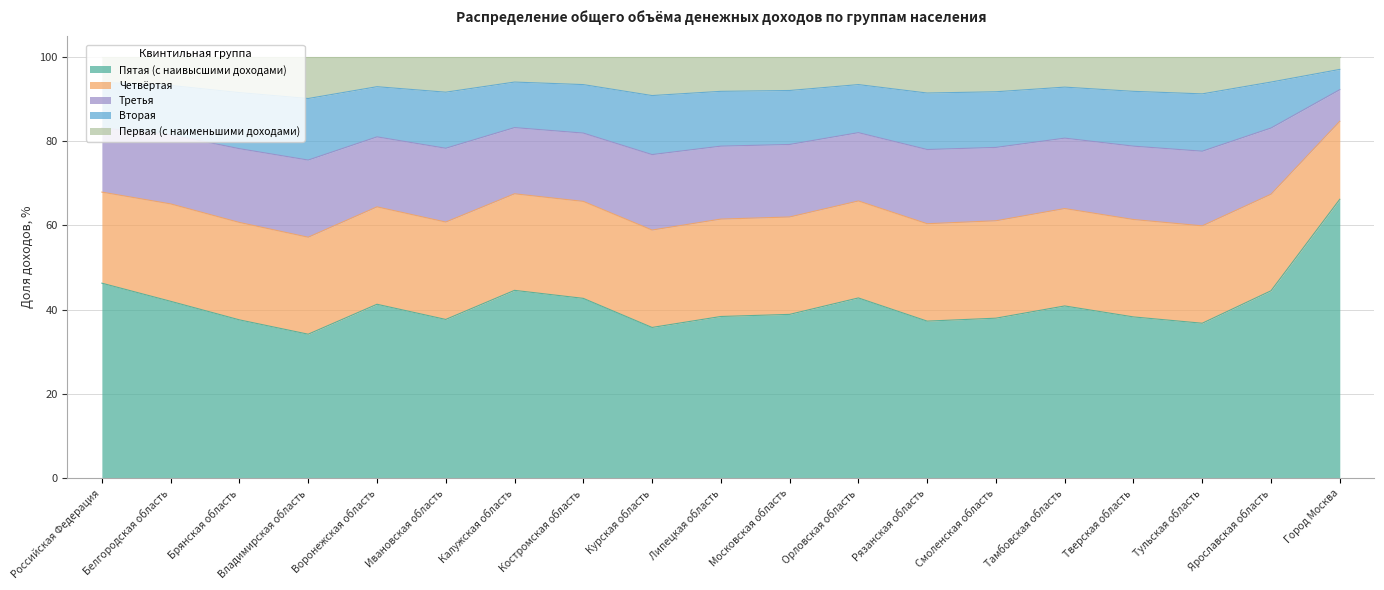

True or false: Вторая and Пятая (с наивысшими доходами) intersect in this chart.

False